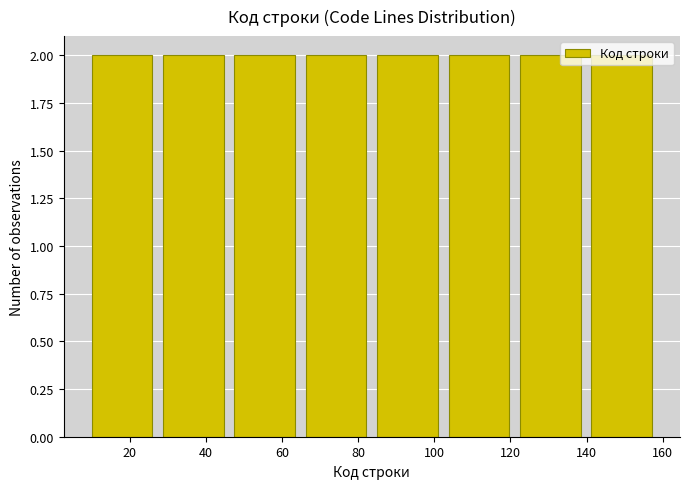

How tall is the bar that spans 142 to 160 on the x-axis? Neither the bar edges nor the heights are printed on the chart, so give them approximately, as read against the axes.

2